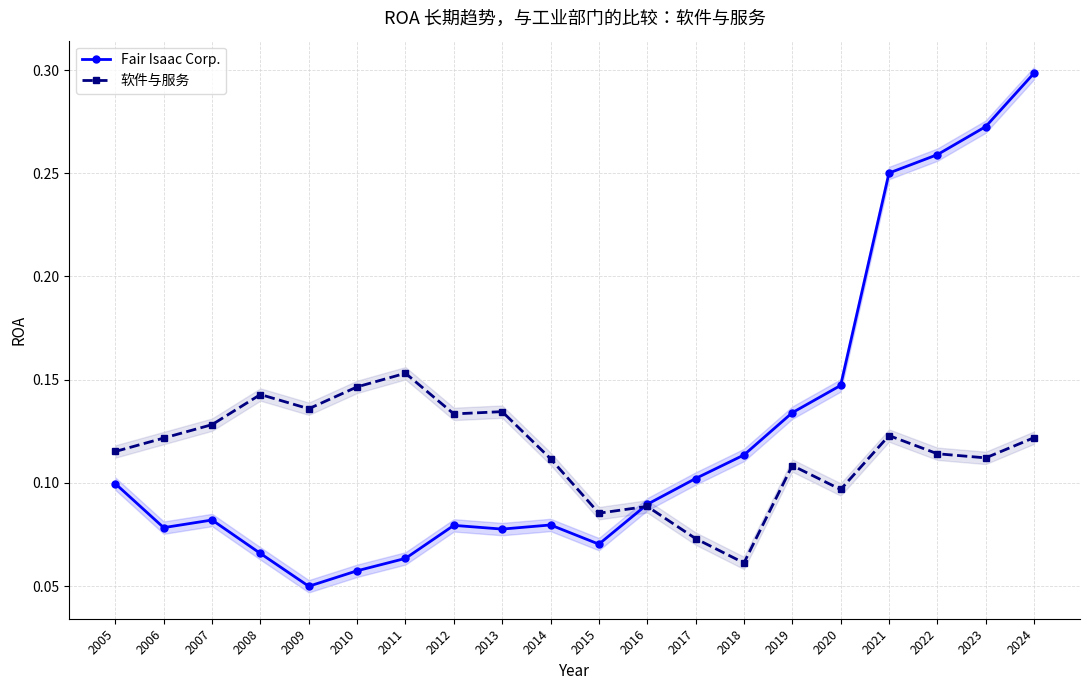

What is the total value across all series at 2006?

0.2